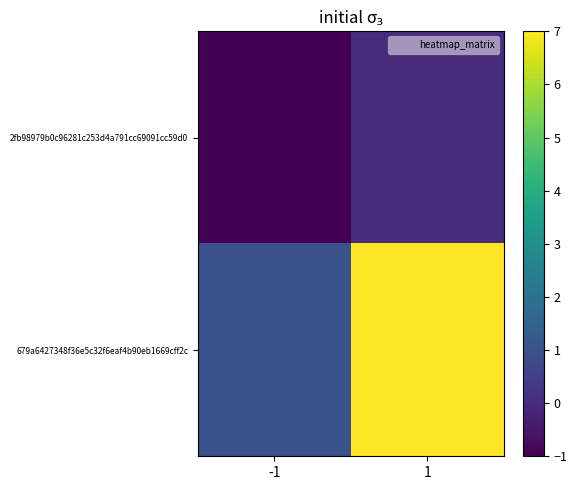

At -1, list the series in order from largest to smallest.

679a6427348f36e5c32f6eaf4b90eb1669cff2c, 2fb98979b0c96281c253d4a791cc69091cc59d0